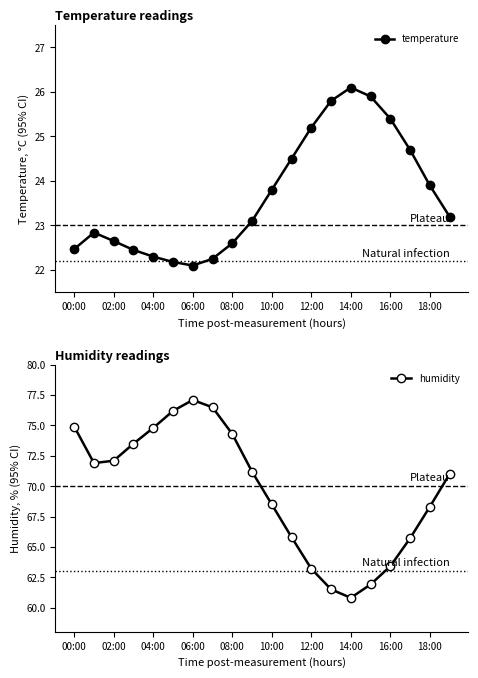

True or false: humidity and temperature intersect in this chart.

False